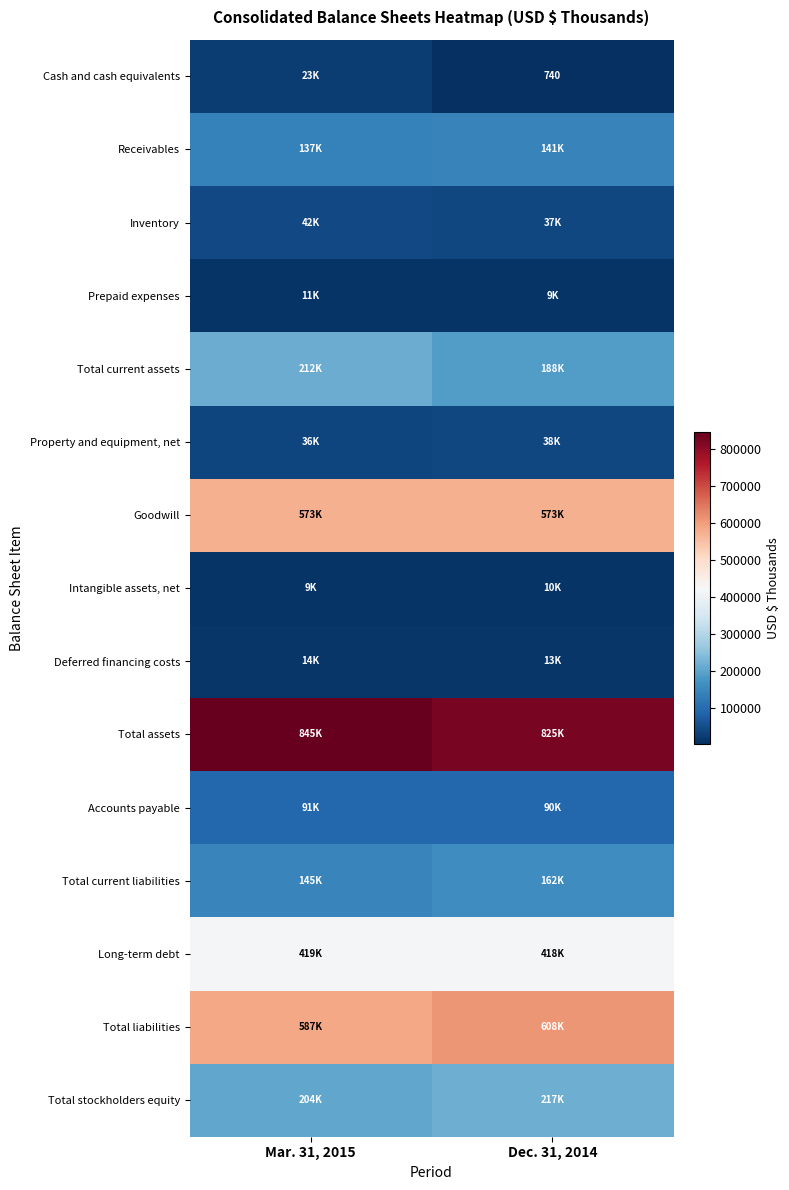

How many categories are shown in the chart?

2